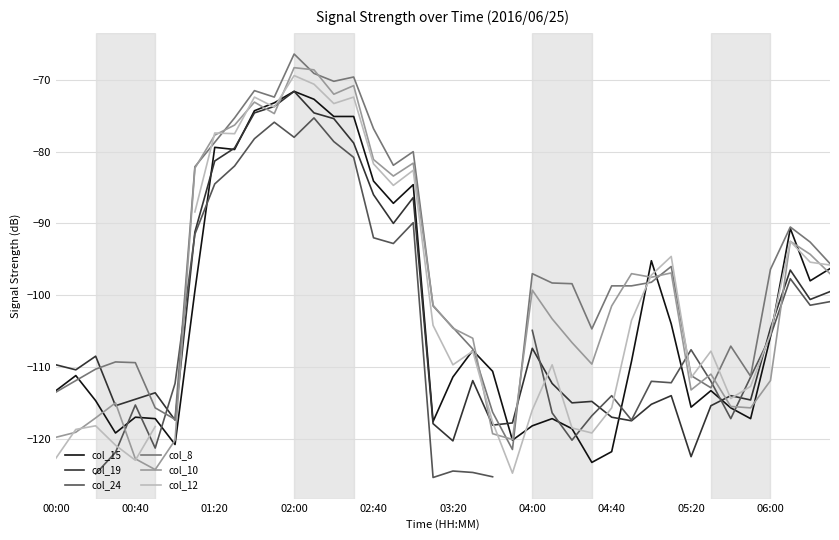

Is it true that col_8 equals -112.8 at 11?

False